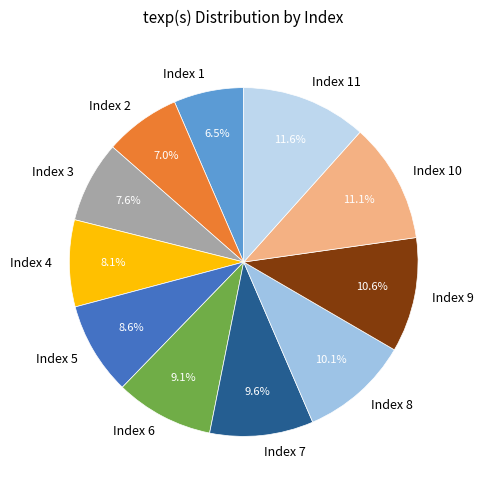

What percentage is NOT represented by Index 8?

89.9%